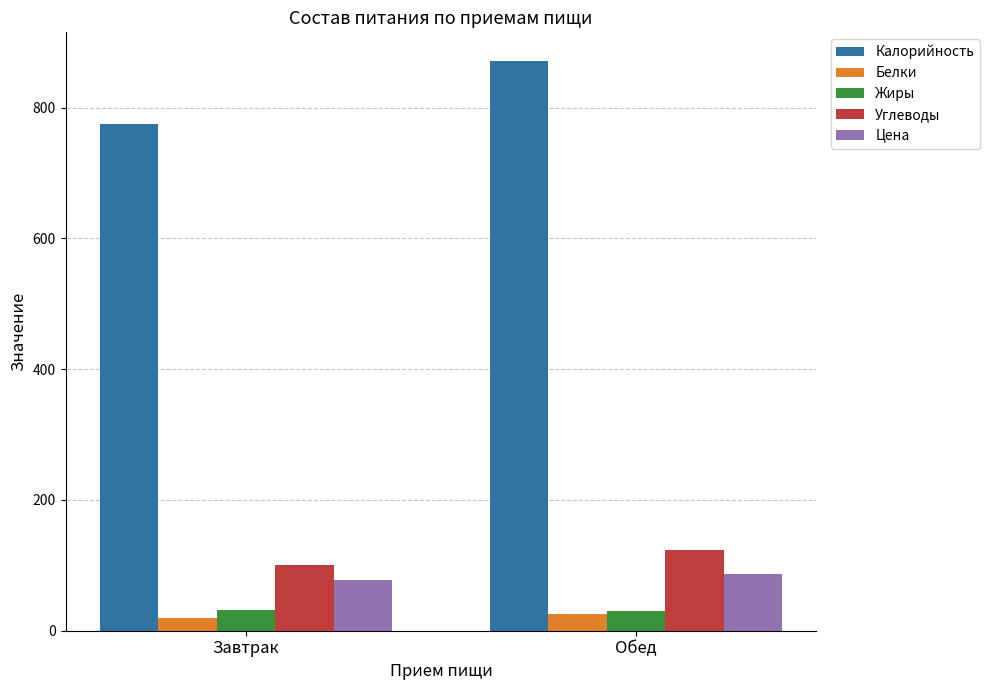

What is the total value across all series at Завтрак?

1004.8